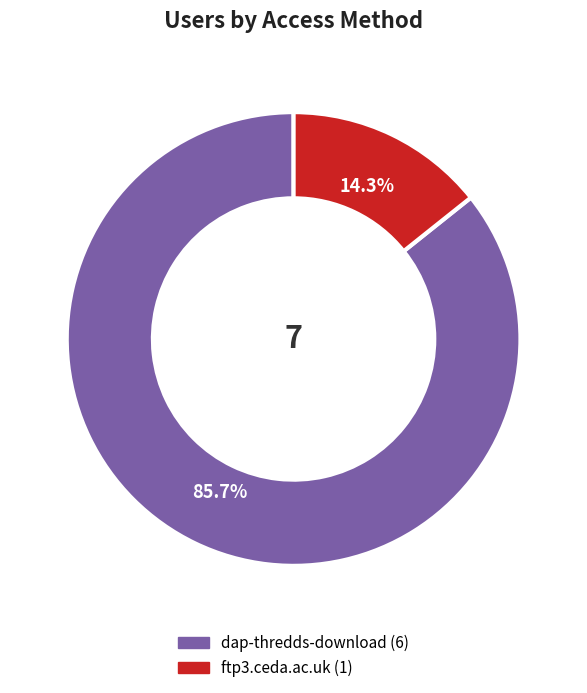

Does dap-thredds-download account for over 50% of the chart?

Yes